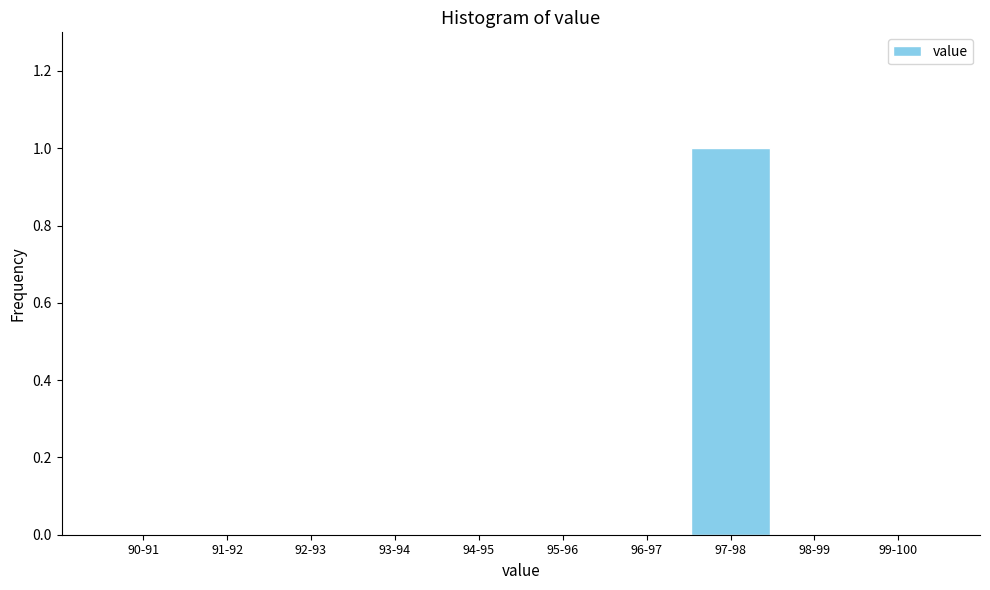

Reading left to right, what are all the values shown in this chart?

90-91=0	91-92=0	92-93=0	93-94=0	94-95=0	95-96=0	96-97=0	97-98=1	98-99=0	99-100=0